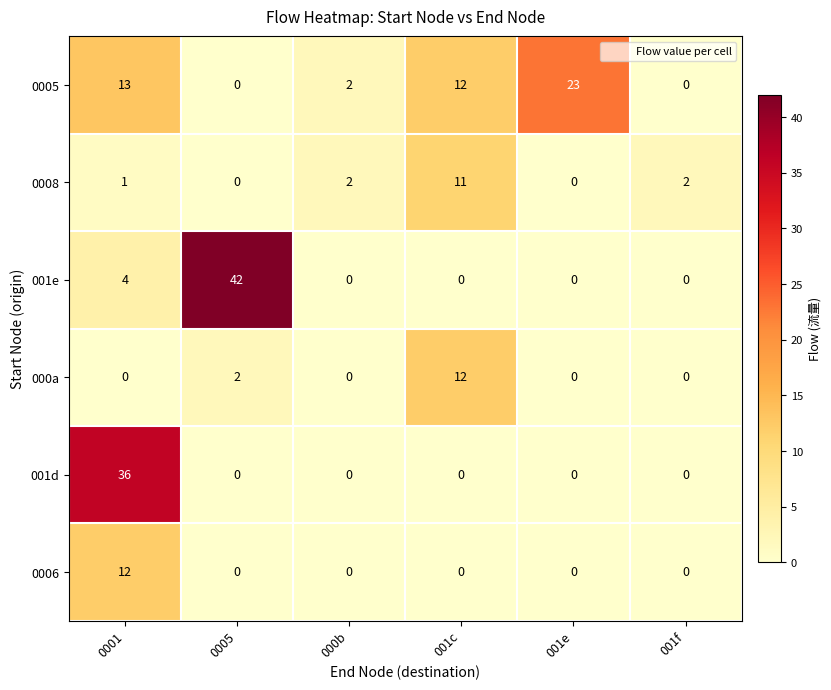

What is the spread (max minus min) of values at 001e?

23